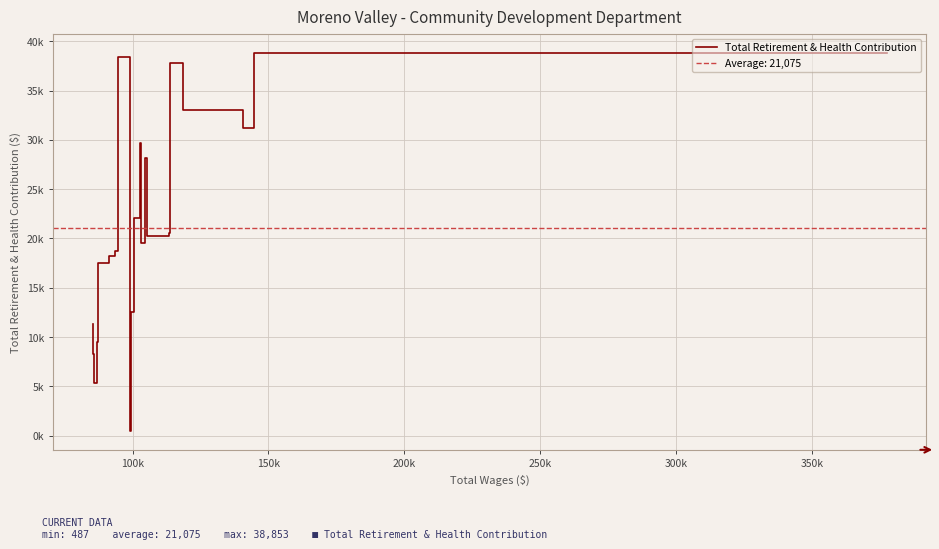

What is the sum of all values?

421494